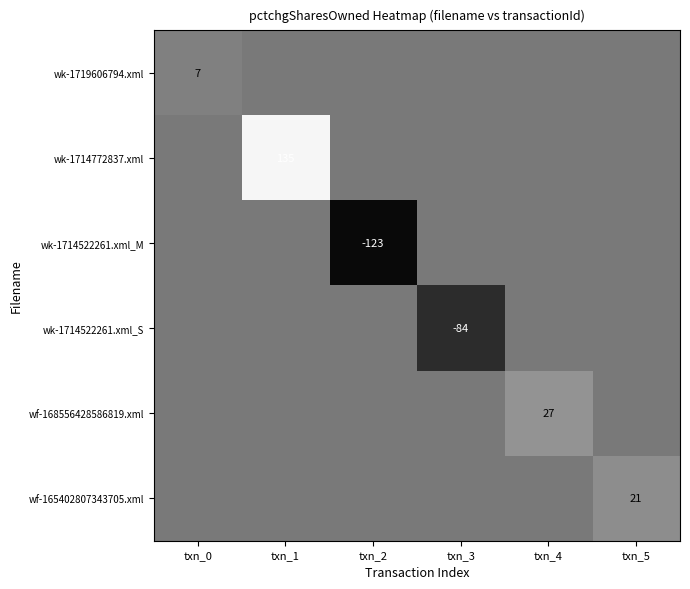

True or false: wk-1714522261.xml_S has a value of -84 at txn_3.

True